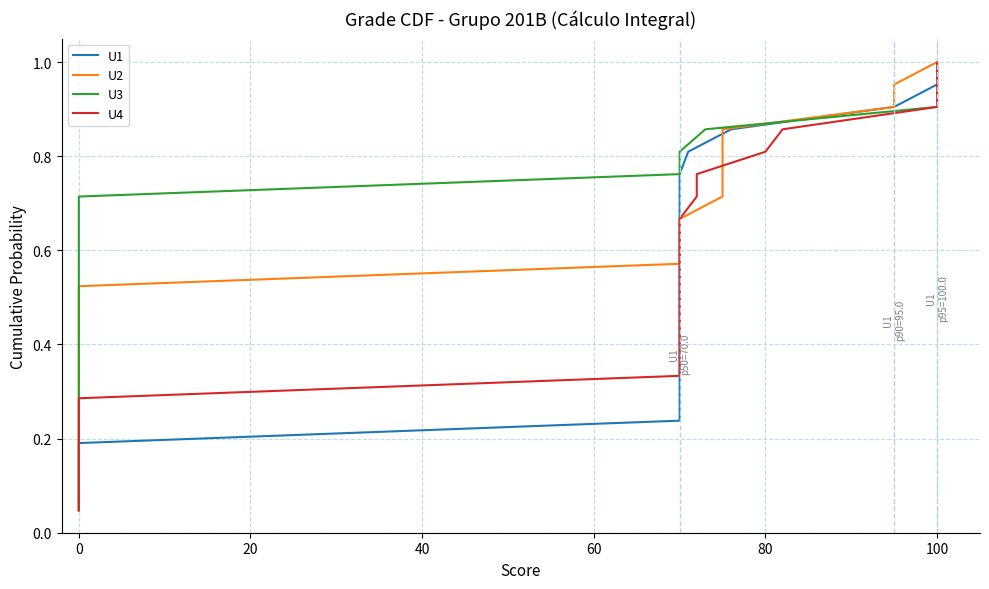

What are all the series names shown in the legend?

U1, U2, U3, U4